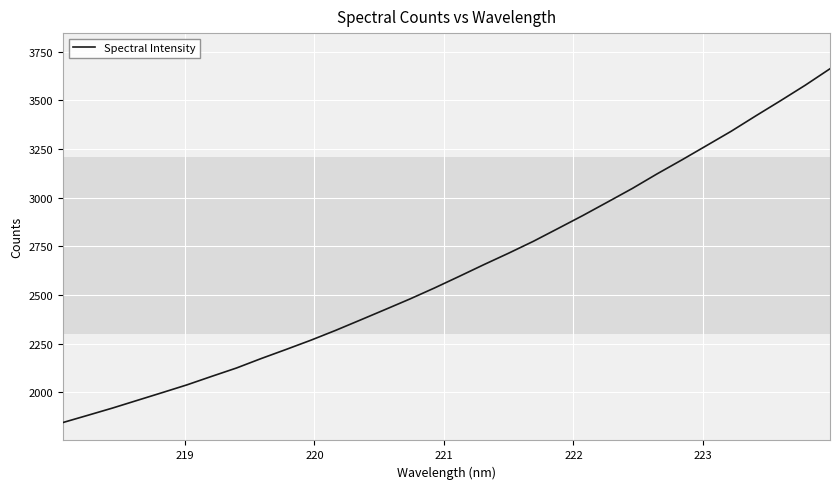

What is the smallest value displayed?

1844.8